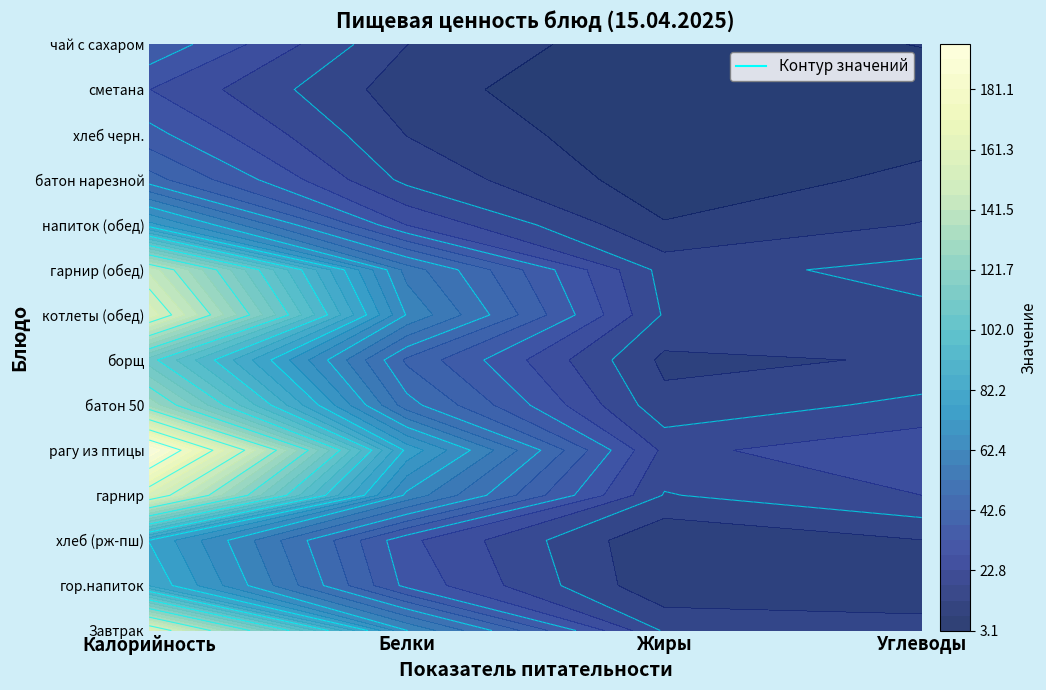

Between Калорийность and Жиры, which is larger?

Калорийность